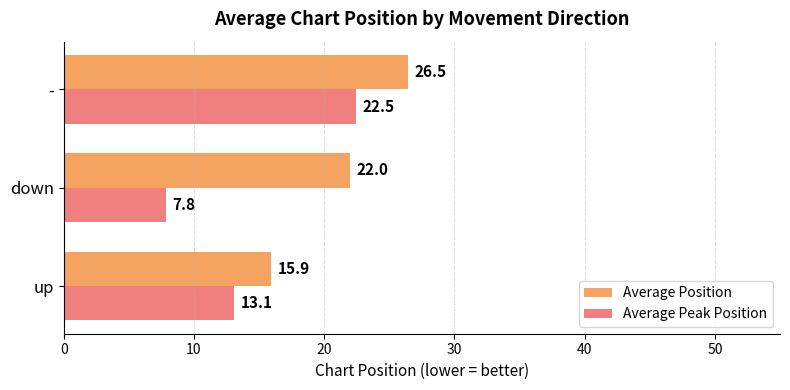

List the series in order of their overall mean, lowest first.

Average Peak Position, Average Position